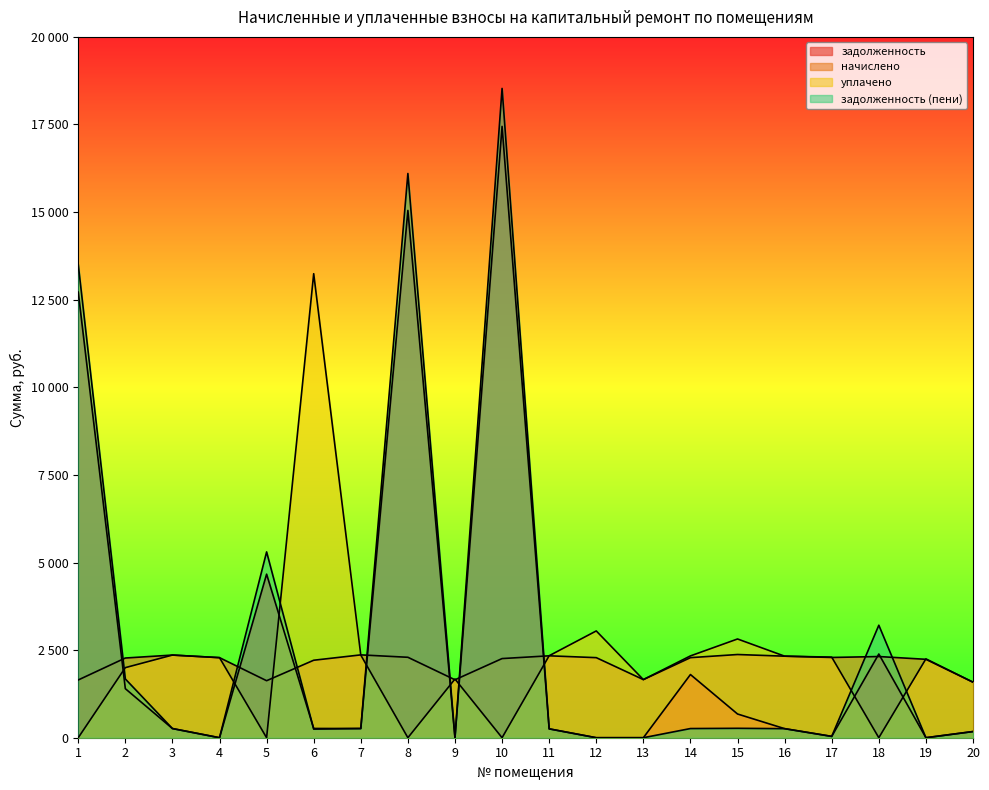

The задолженность series shows 87.0 at 11. True or false?

False